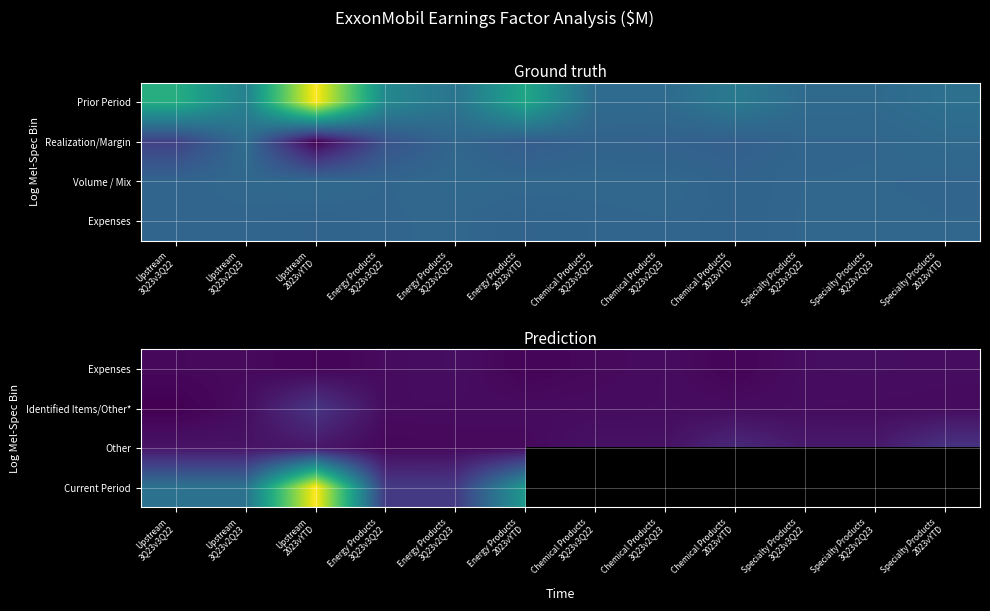

The Current Period series shows 2969.5 at Energy Products 2023vYTD. True or false?

False